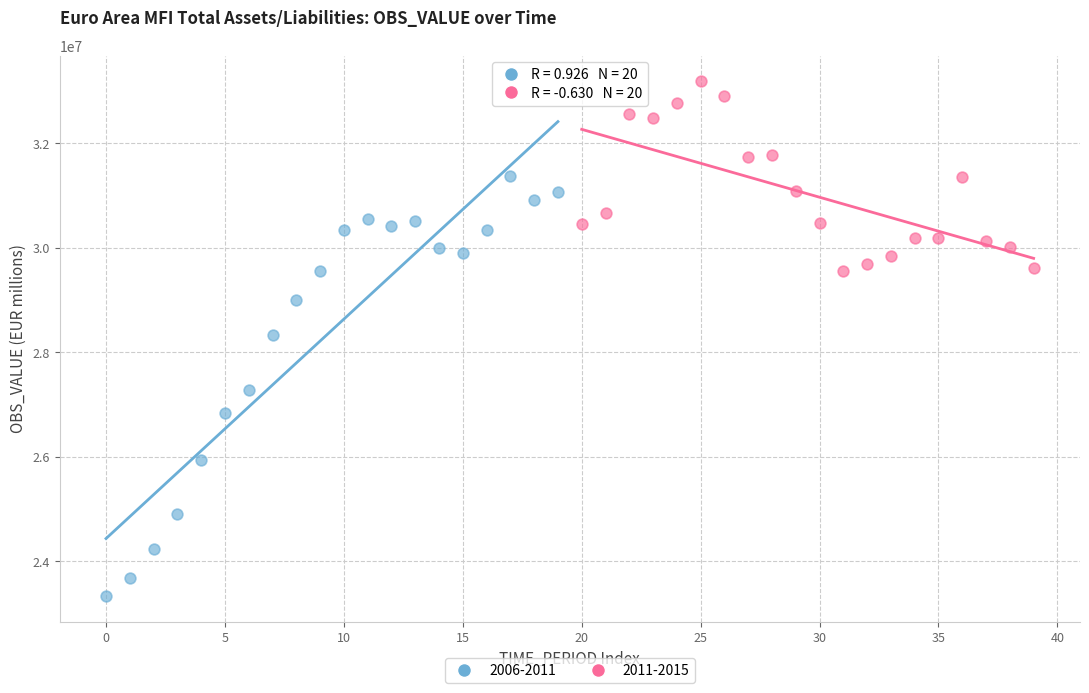

Which series has the largest Y range (max minus min)?

2006-2011